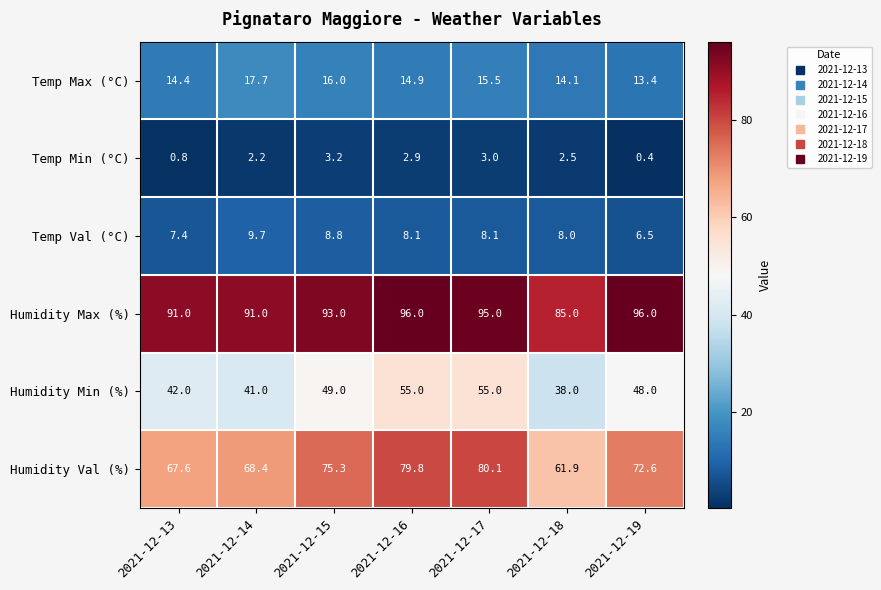

Where is Humidity Val (%) nearest to the value 71?

2021-12-19